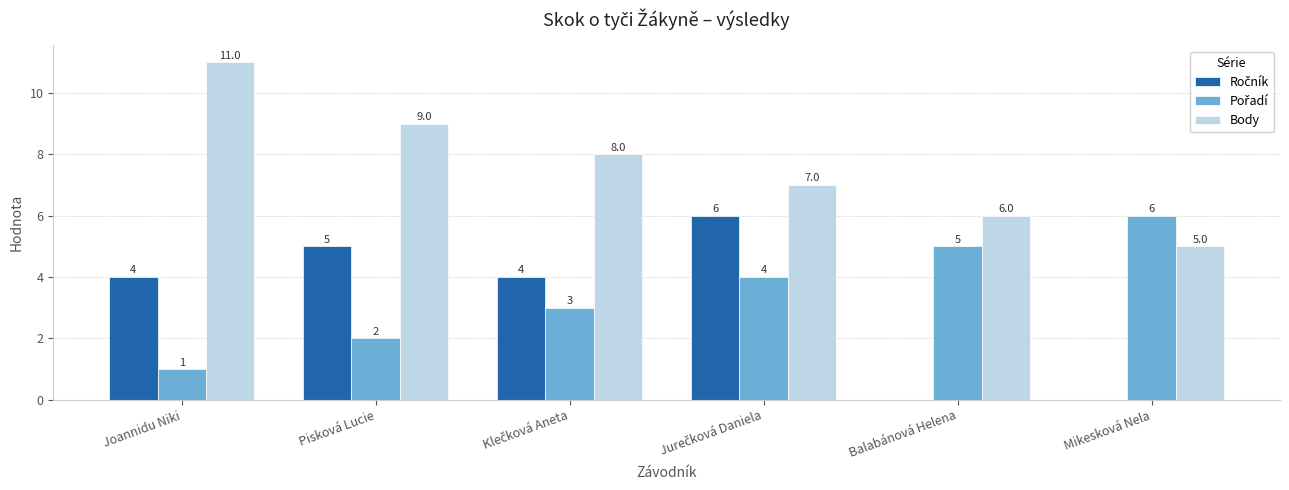

The value of Body at Pisková Lucie is 4. True or false?

False